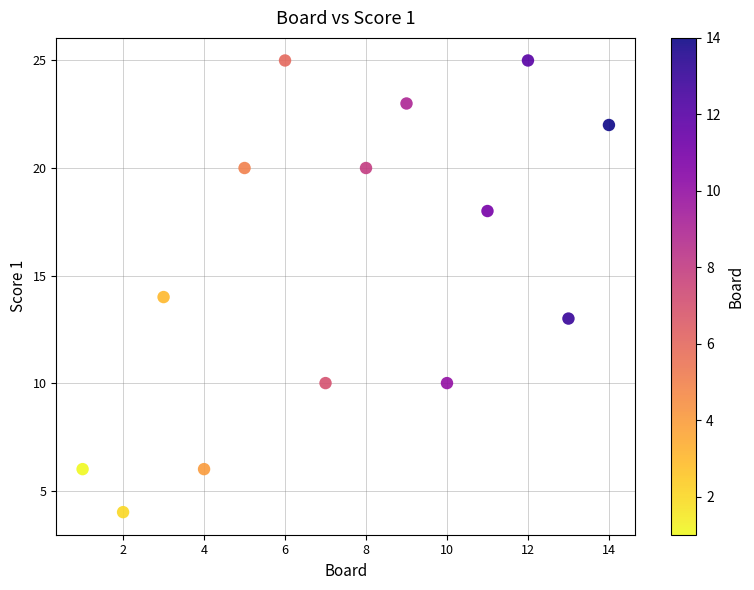

What is the range of Y values (max minus min)?

21